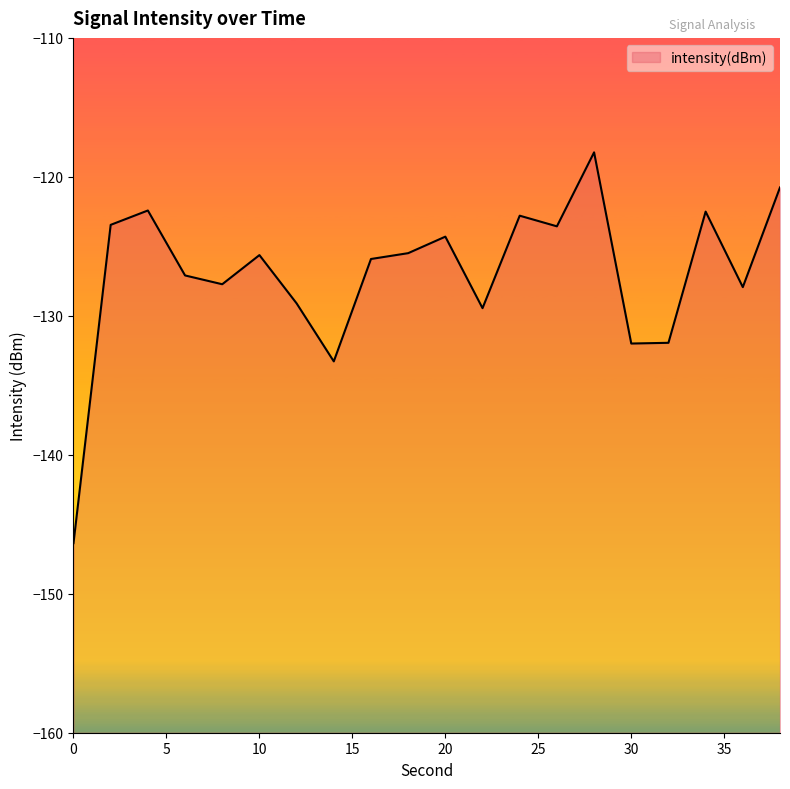

What is the value of the 9th point from the left?

-125.9